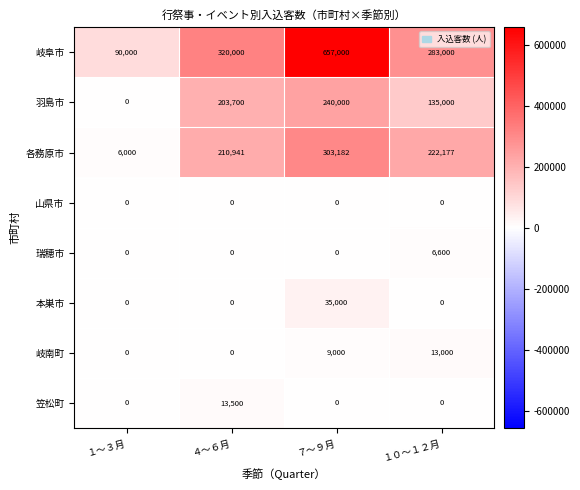

Rank the categories by 岐阜市 value from lowest to highest.

１～３月, １０～１２月, ４～６月, ７～９月